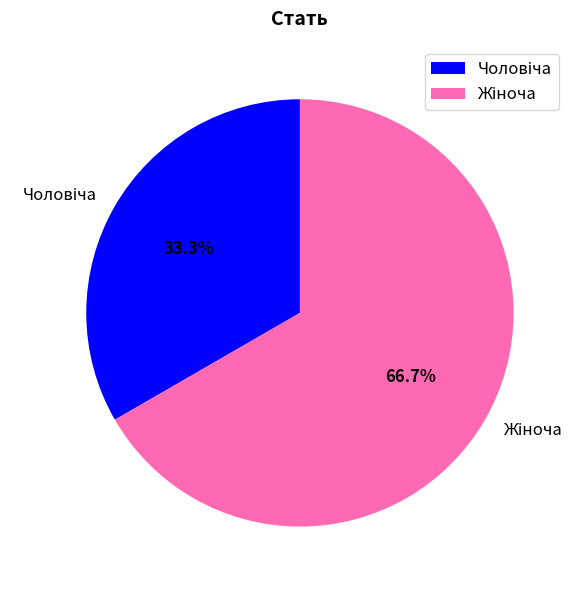

Does any single category account for the majority?

Yes